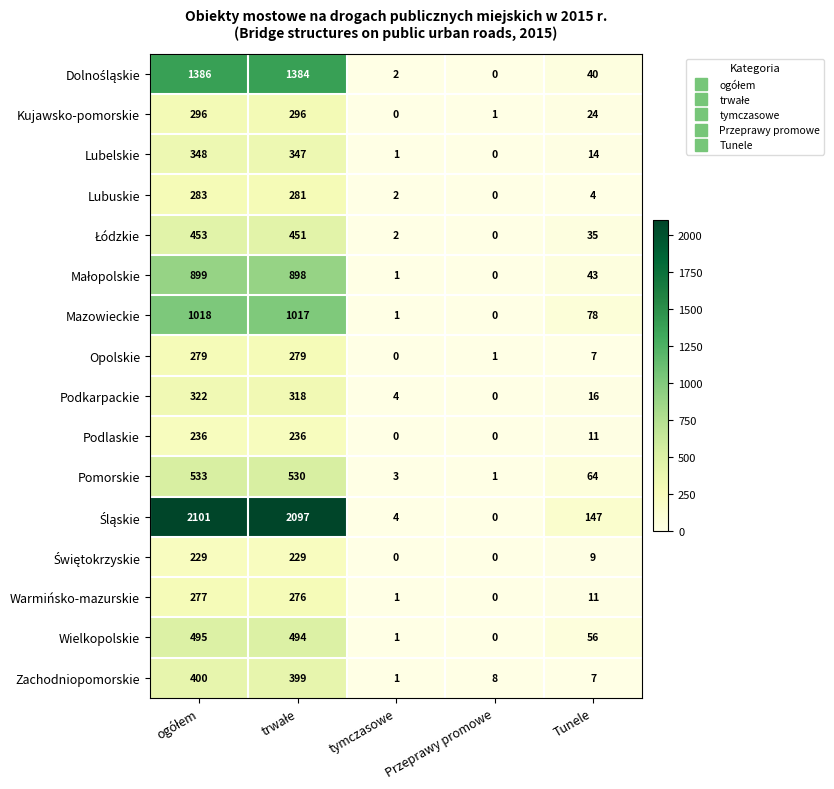

The Warmińsko-mazurskie series shows -163 at Przeprawy promowe. True or false?

False